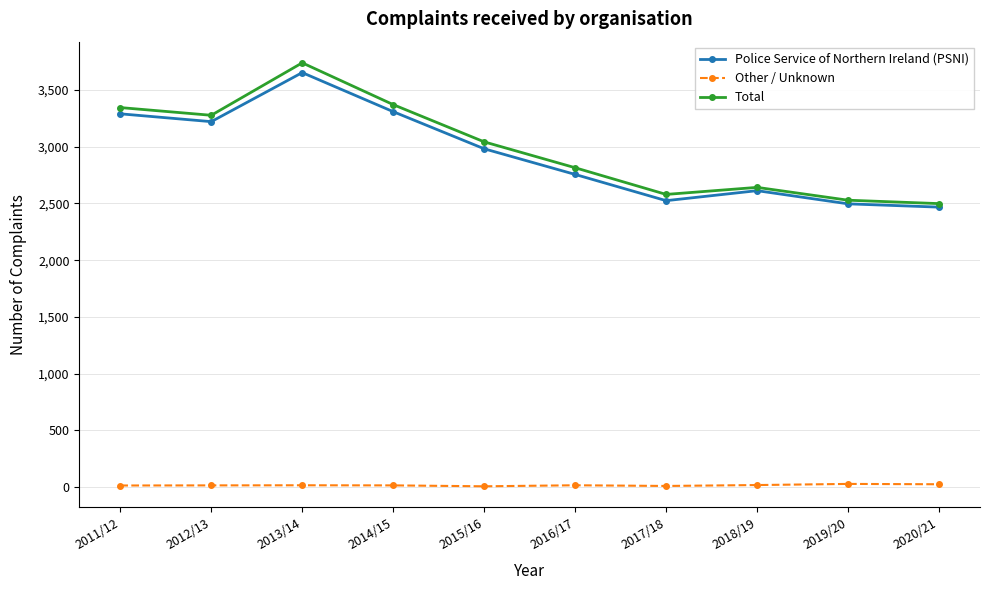

Which label corresponds to the largest value in the chart?

2013/14